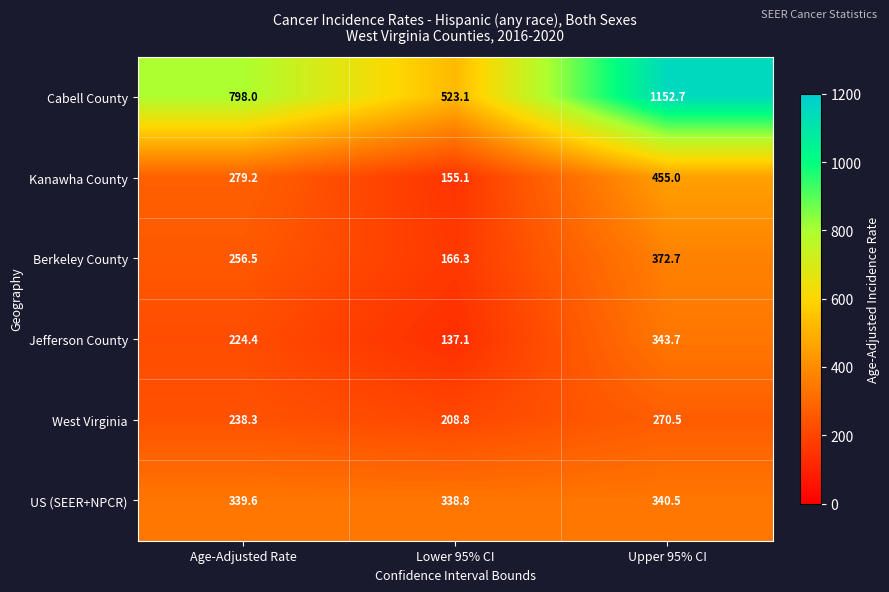

What is the sum of the Jefferson County values at Upper 95% CI and Lower 95% CI?

480.8